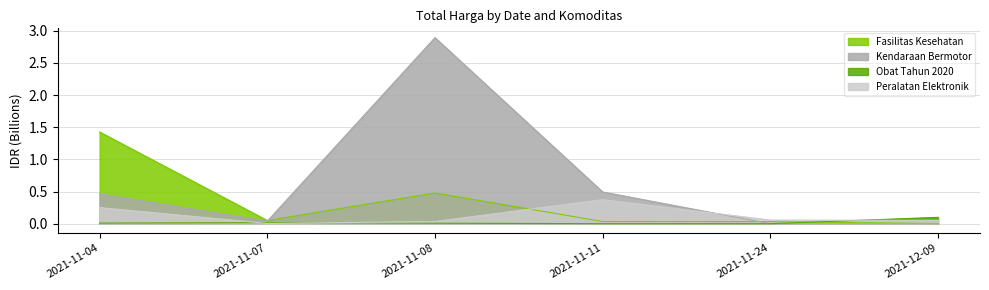

Reading left to right, transcribe all the data shown in this chart.

Fasilitas Kesehatan: 2021-11-04=1.4	2021-11-07=0.0	2021-11-08=0.5	2021-11-11=0.0	2021-11-24=0.0	2021-12-09=0.0
Kendaraan Bermotor: 2021-11-04=0.5	2021-11-07=0.0	2021-11-08=2.9	2021-11-11=0.5	2021-11-24=0.0	2021-12-09=0.0
Obat Tahun 2020: 2021-11-04=0.0	2021-11-07=0.0	2021-11-08=0.0	2021-11-11=0.0	2021-11-24=0.0	2021-12-09=0.1
Peralatan Elektronik: 2021-11-04=0.3	2021-11-07=0.0	2021-11-08=0.0	2021-11-11=0.4	2021-11-24=0.1	2021-12-09=0.1